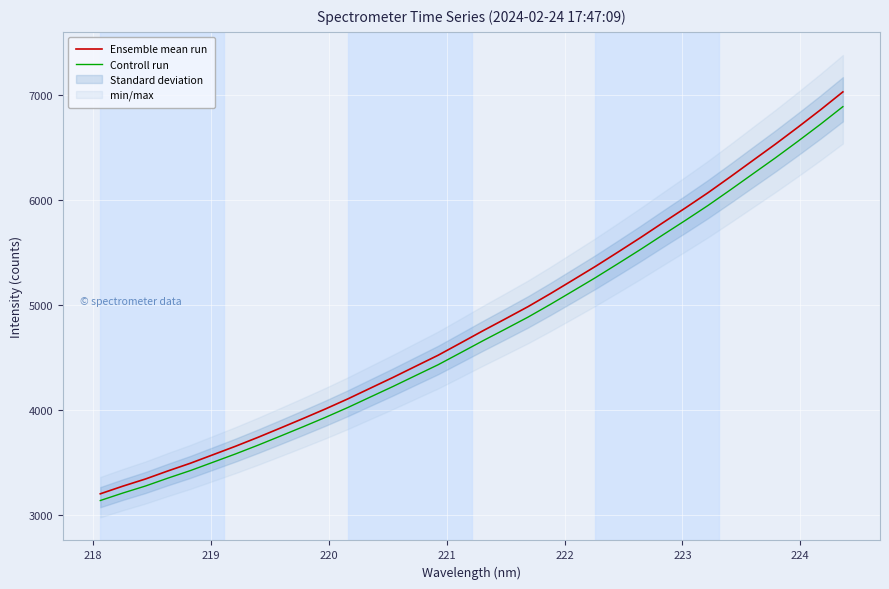

How many values in the Controll run series exceed 4661?

17